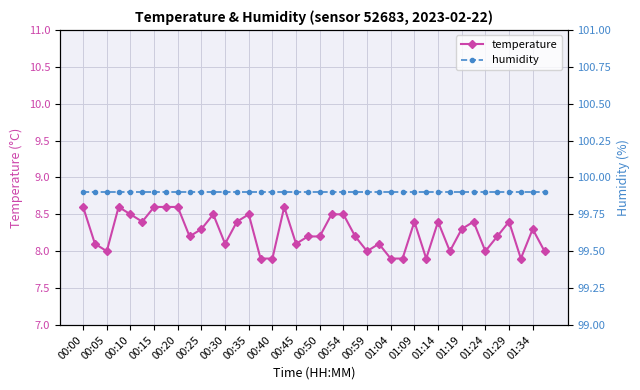

Is it true that temperature equals 11.3 at 00:54?

False